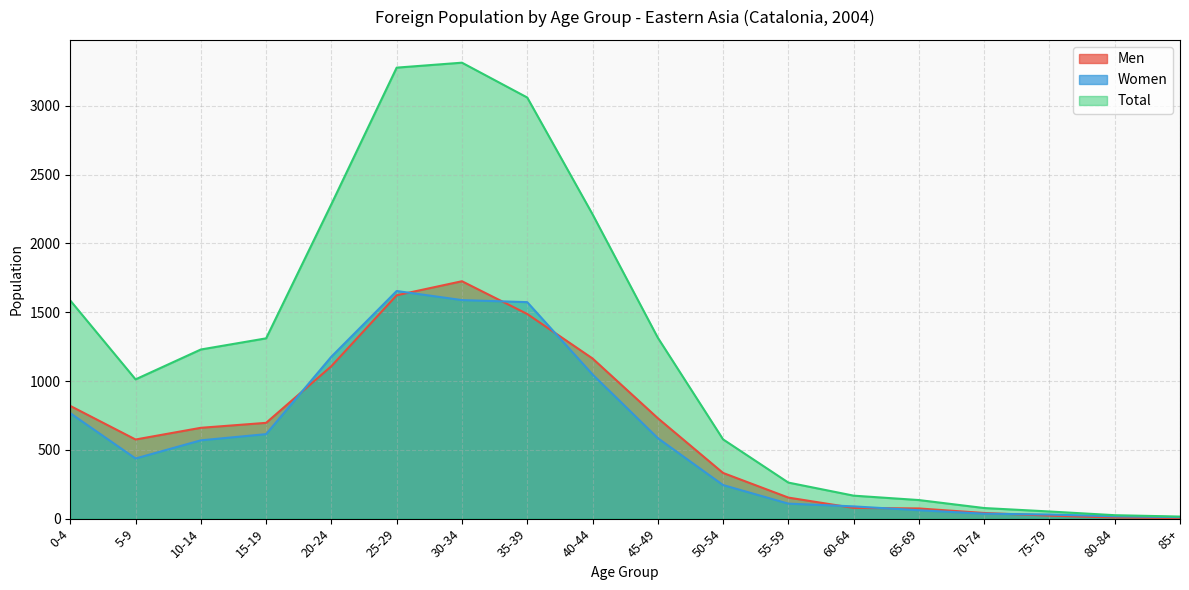

What is the label of the 10th point from the left?

45-49